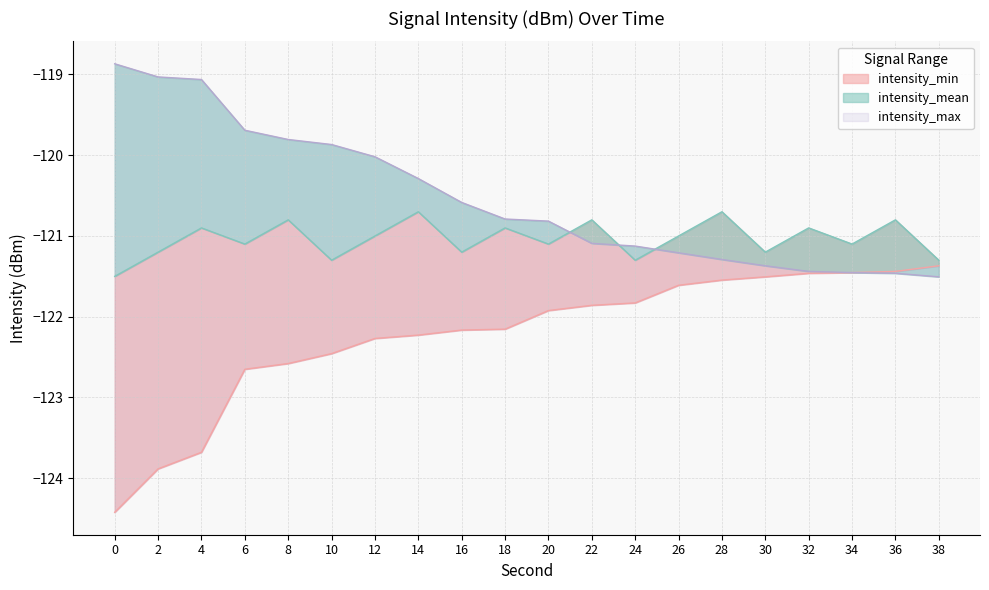

True or false: intensity_min and intensity_mean cross at least once.

False